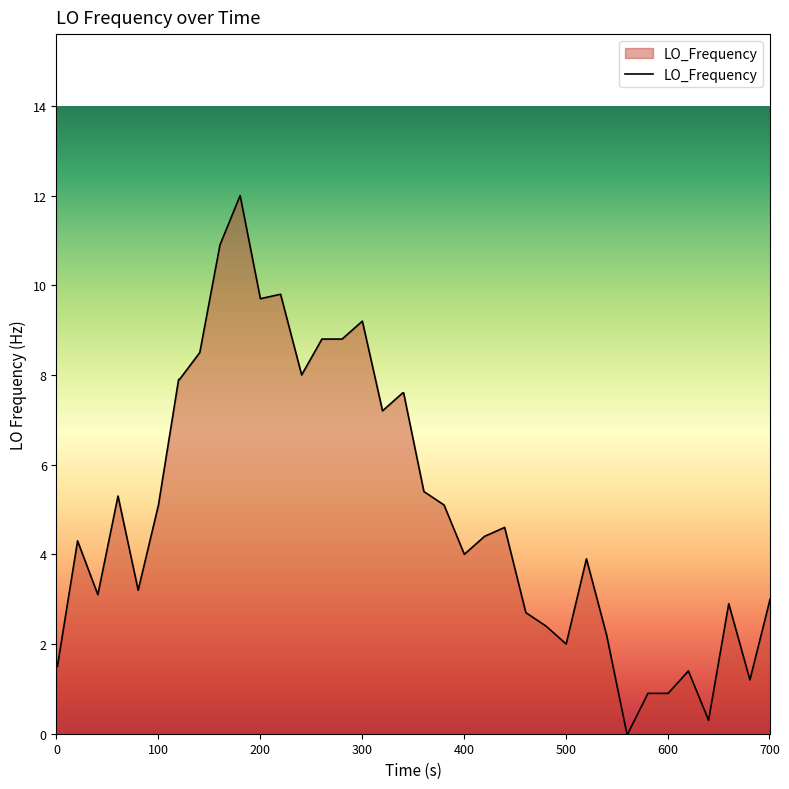

What is the maximum value shown in the chart?

12.0